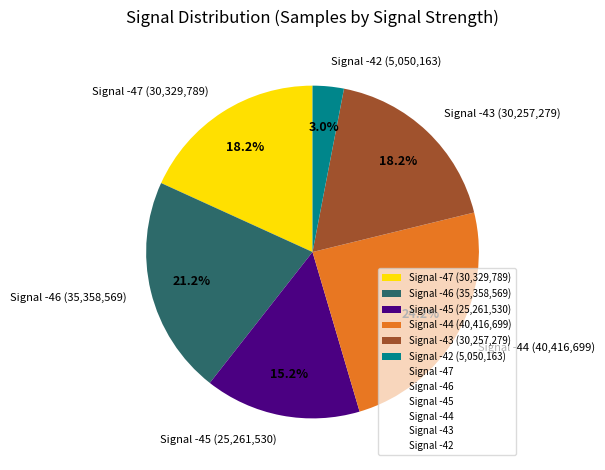

Which slice is the smallest?

Signal -42 (5,050,163)